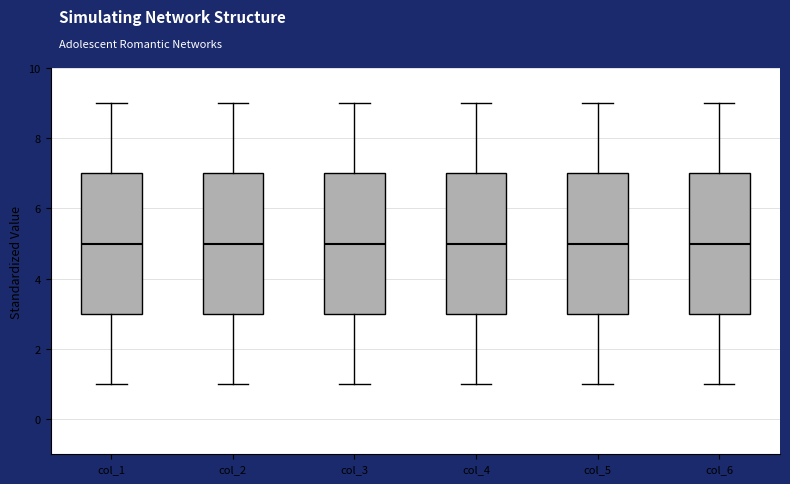

Reading left to right, read every box against the y-axis: the position of its median line, the range the box covers, and the ends of its whiskers. The values are not printed on the chart, so give them approximately, as read against the axis.

col_1: median 5, box 3 to 7, whiskers 1 to 9
col_2: median 5, box 3 to 7, whiskers 1 to 9
col_3: median 5, box 3 to 7, whiskers 1 to 9
col_4: median 5, box 3 to 7, whiskers 1 to 9
col_5: median 5, box 3 to 7, whiskers 1 to 9
col_6: median 5, box 3 to 7, whiskers 1 to 9